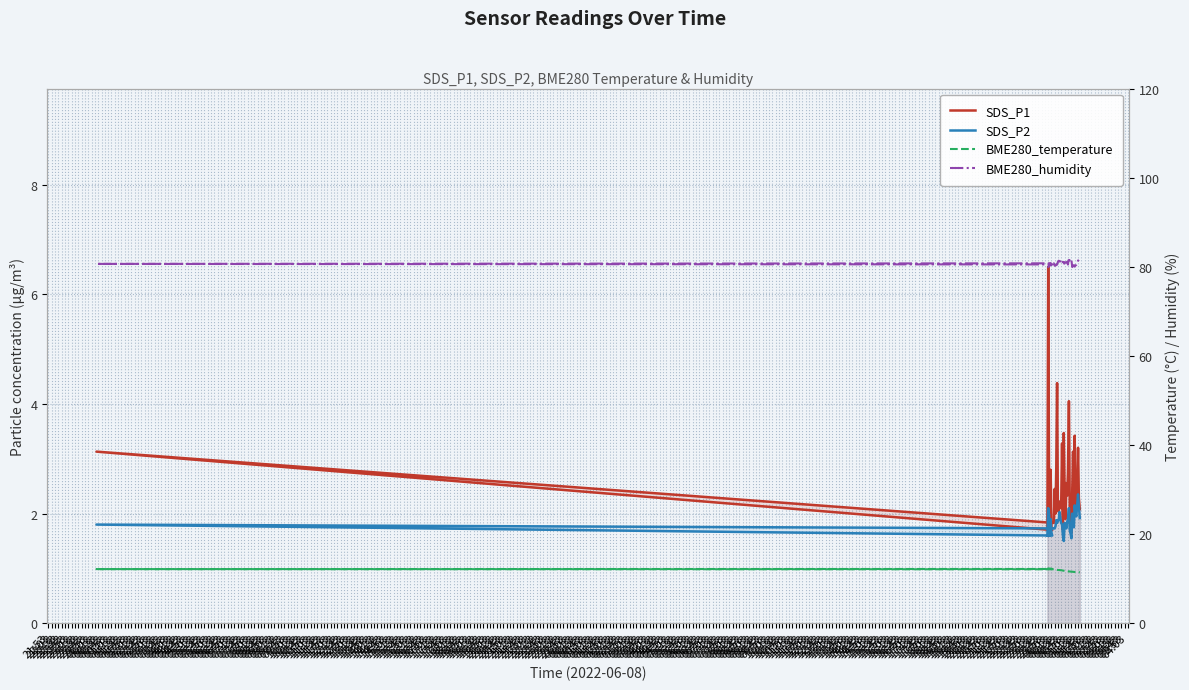

True or false: SDS_P2 and BME280_temperature intersect in this chart.

False